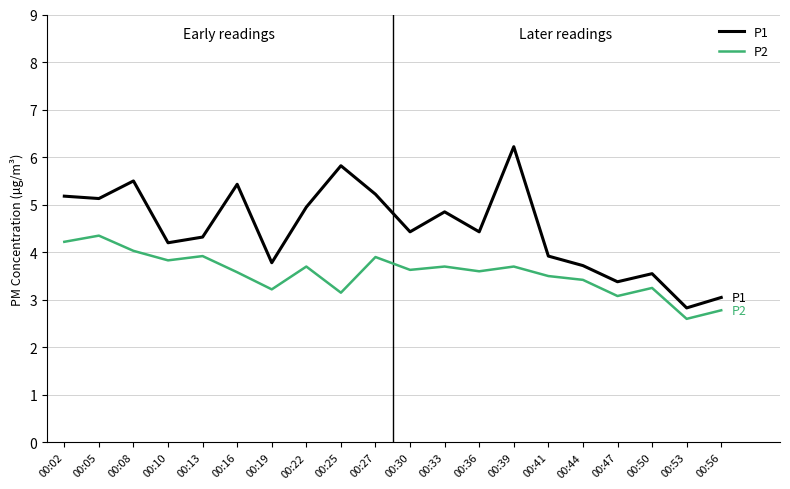

True or false: P1 has a value of 5.8 at 00:25.

True